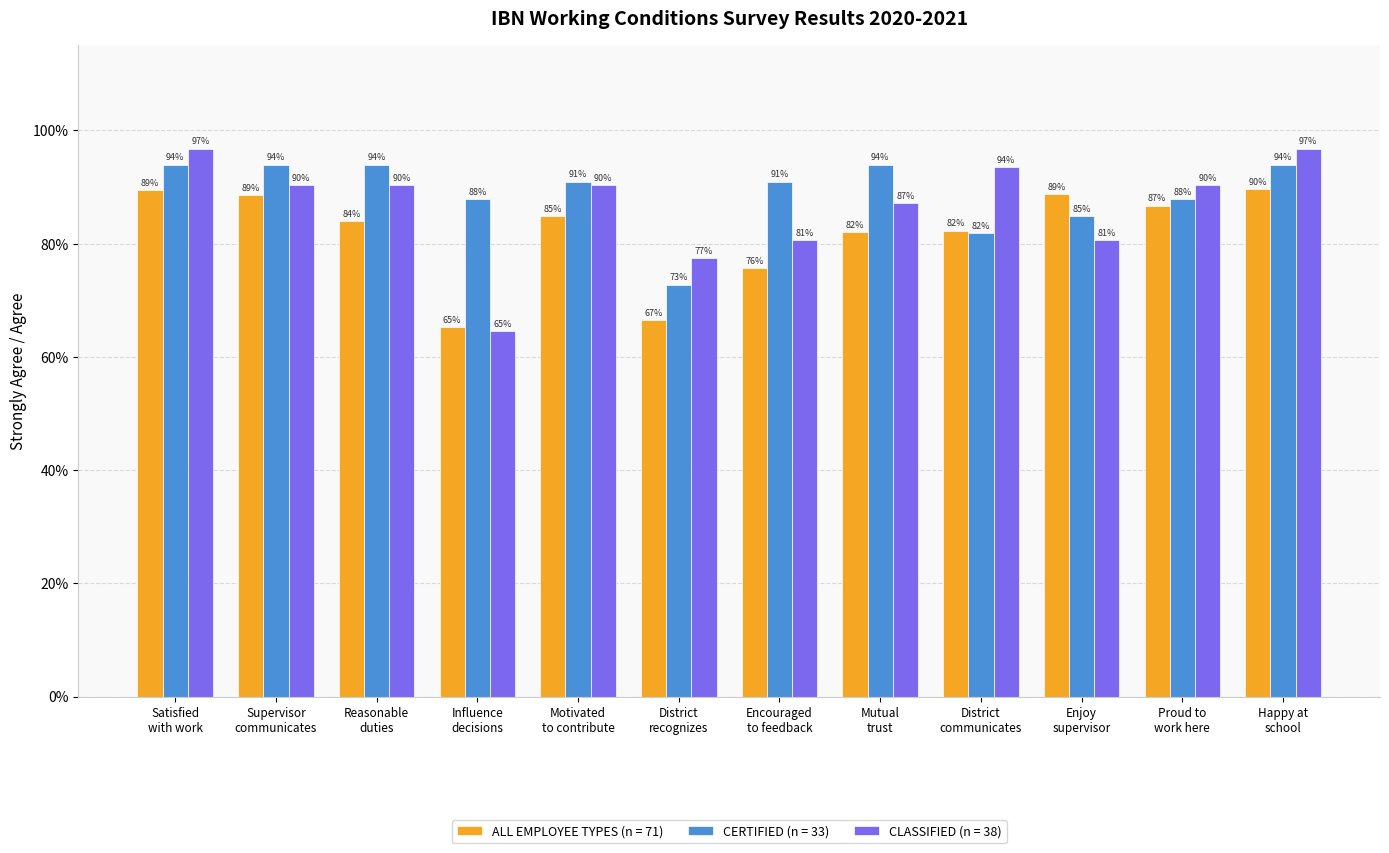

What are all the series names shown in the legend?

ALL EMPLOYEE TYPES (n = 71), CERTIFIED (n = 33), CLASSIFIED (n = 38)